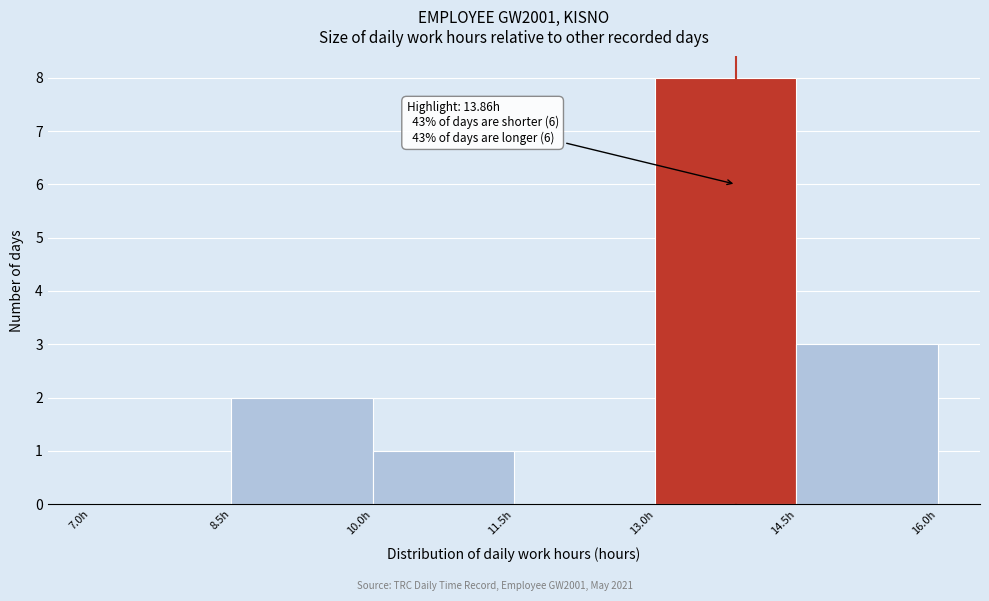

Which range on the x-axis has the tallest bar?

13.0 to 14.5